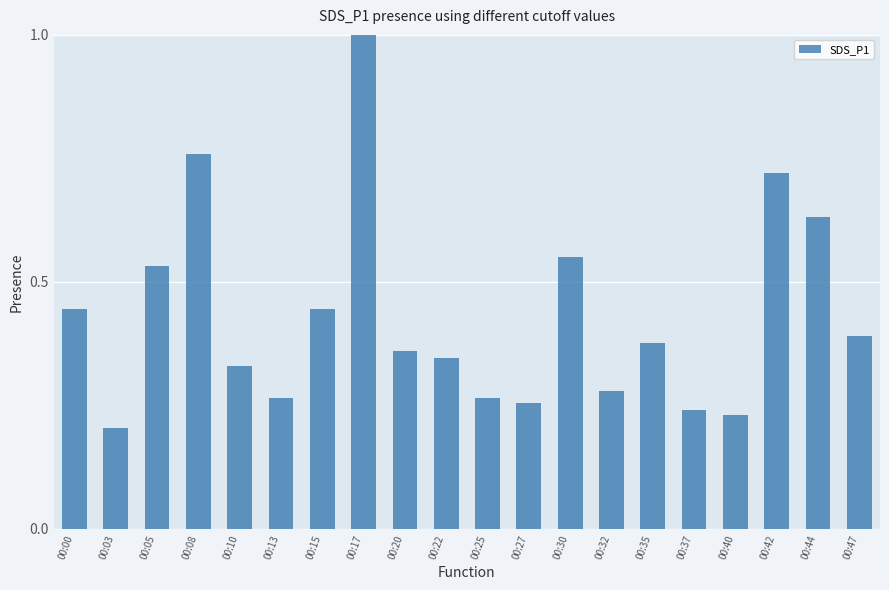

What is the value of the 8th bar from the left?

1.0